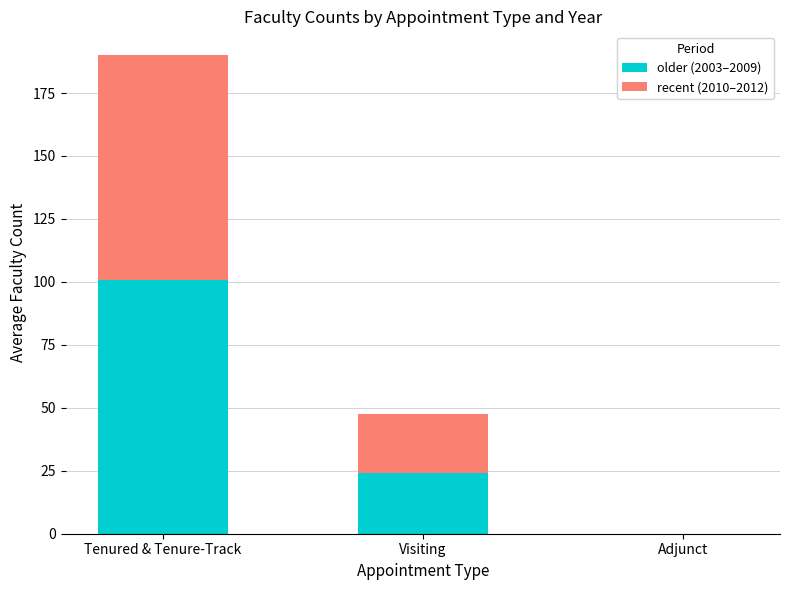

Count the number of data series in this chart.

2